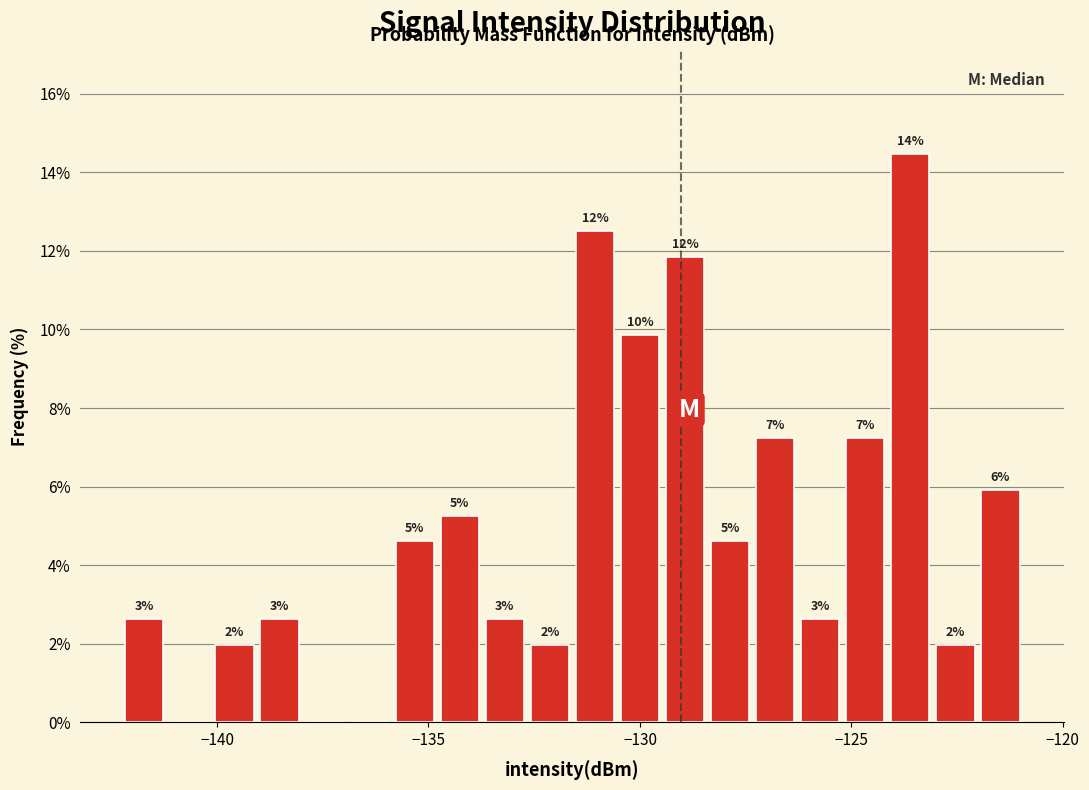

Read against the x-axis, roughly where is the centre of the tallest bar?

-123.5